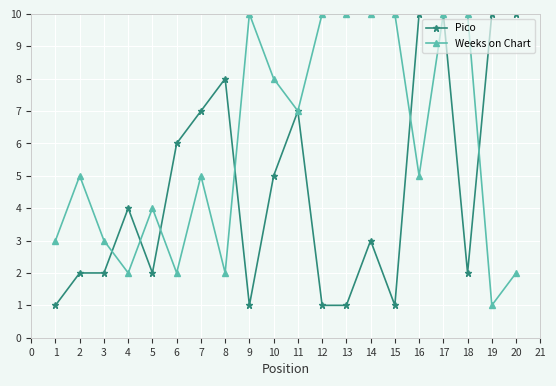

The Pico series shows 1 at 1. True or false?

True